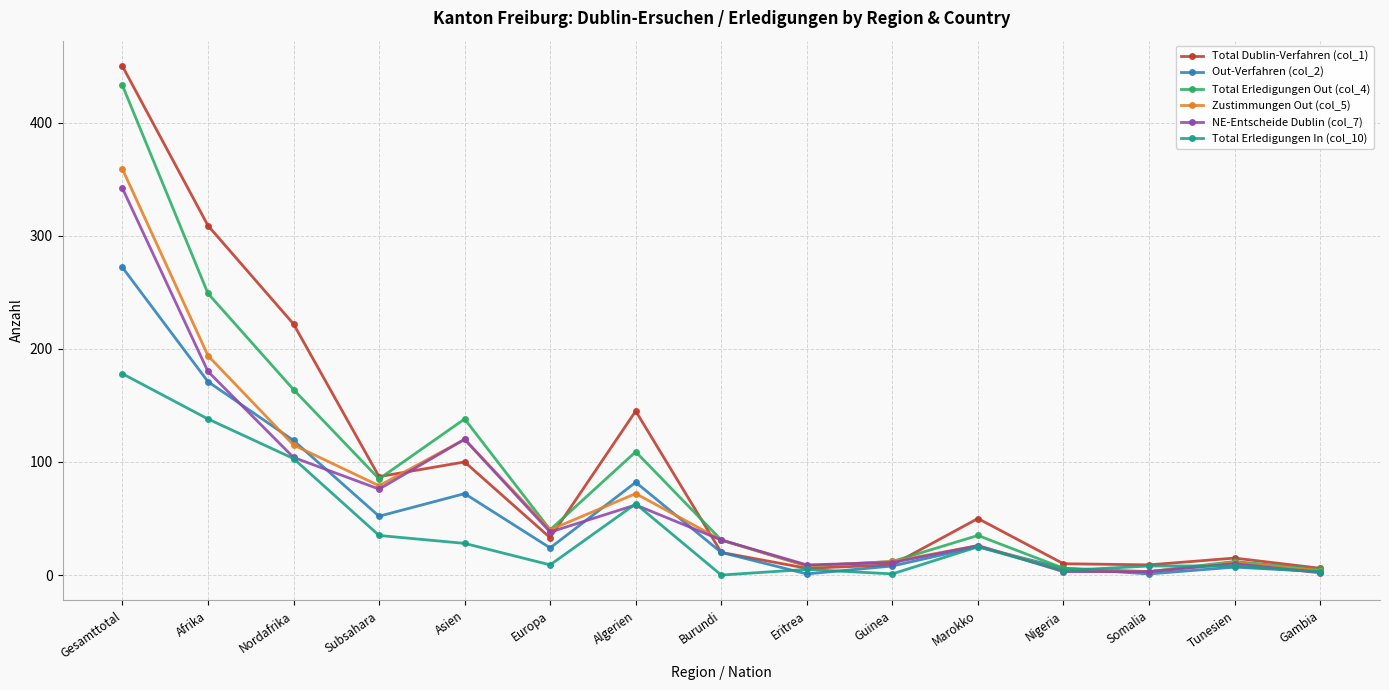

What position from the right is Guinea?

6